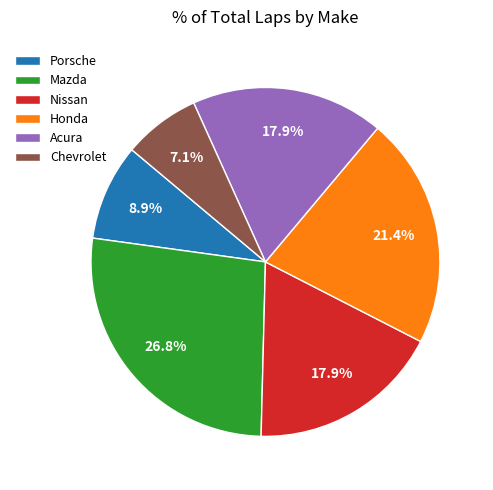

To the nearest percent, what is the average slice percentage?

17%